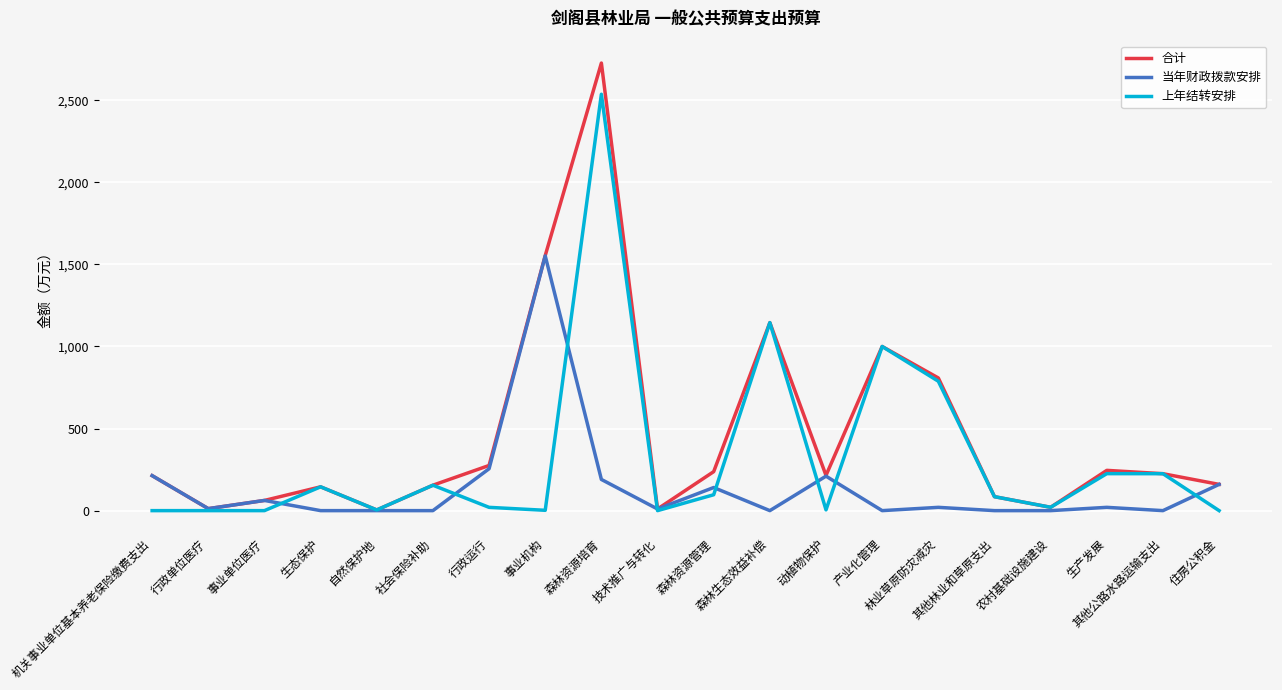

Which series has the widest spread of values?

合计